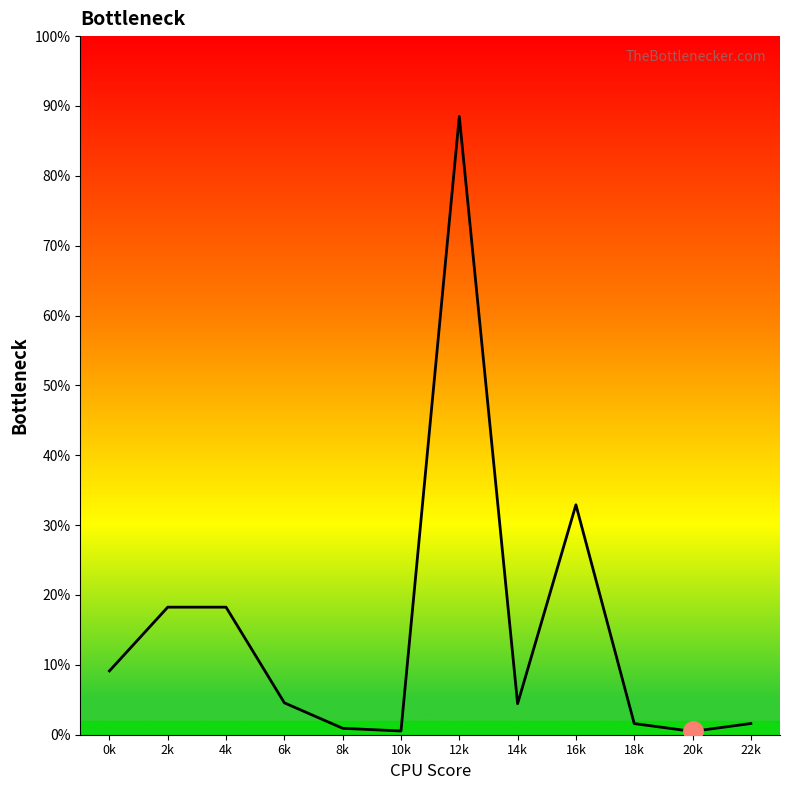

Where is the first local minimum?

10k